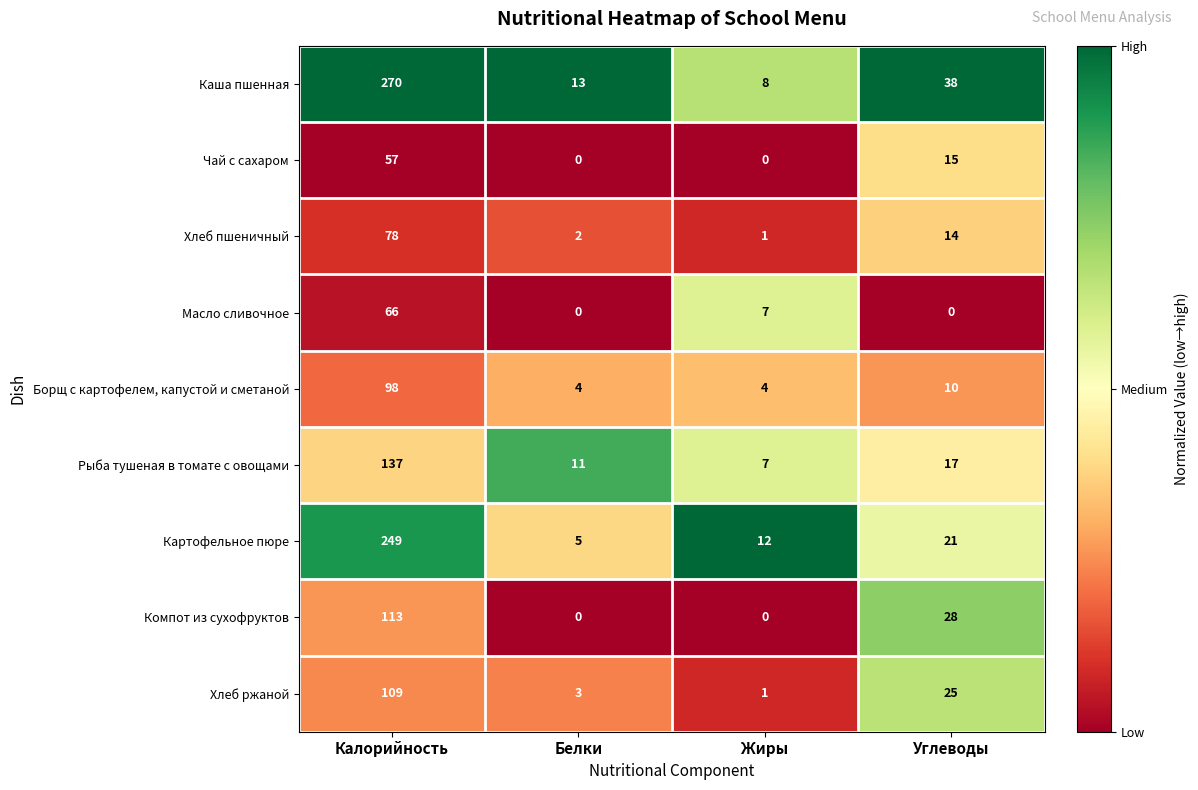

True or false: Рыба тушеная в томате с овощами has a value of 16 at Белки.

False